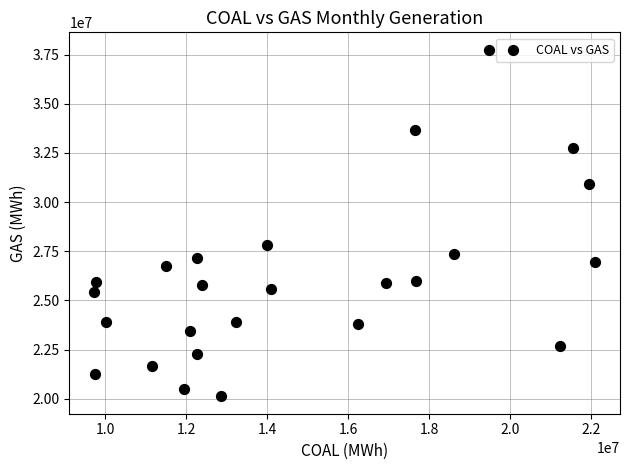

What Y value in the scatter plot is closest to 28936883?

27844844.6